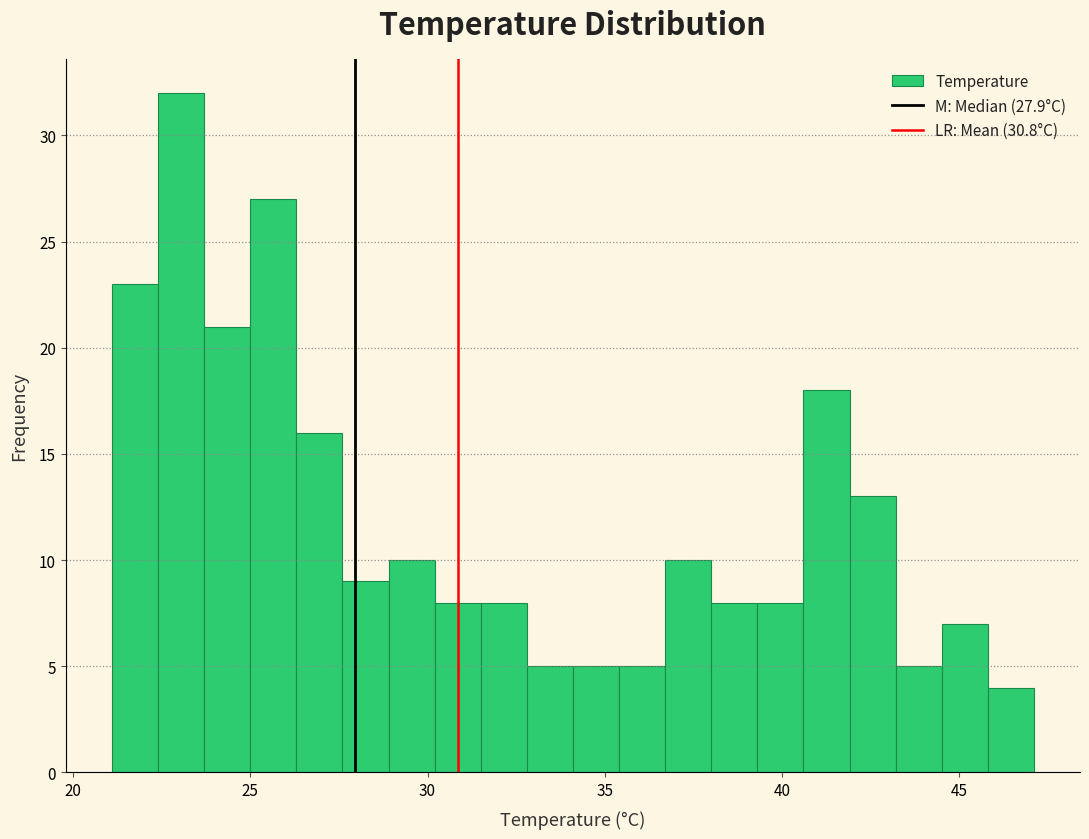

Read against the x-axis, roughly where is the centre of the tallest bar?

23.0